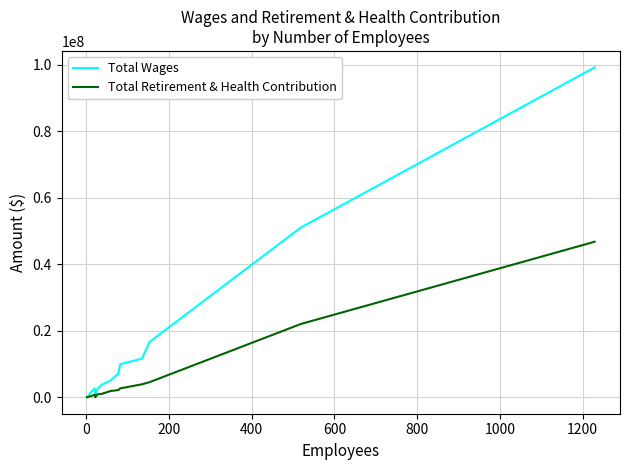

At how many categories does at least one series exceed 12324097?

3